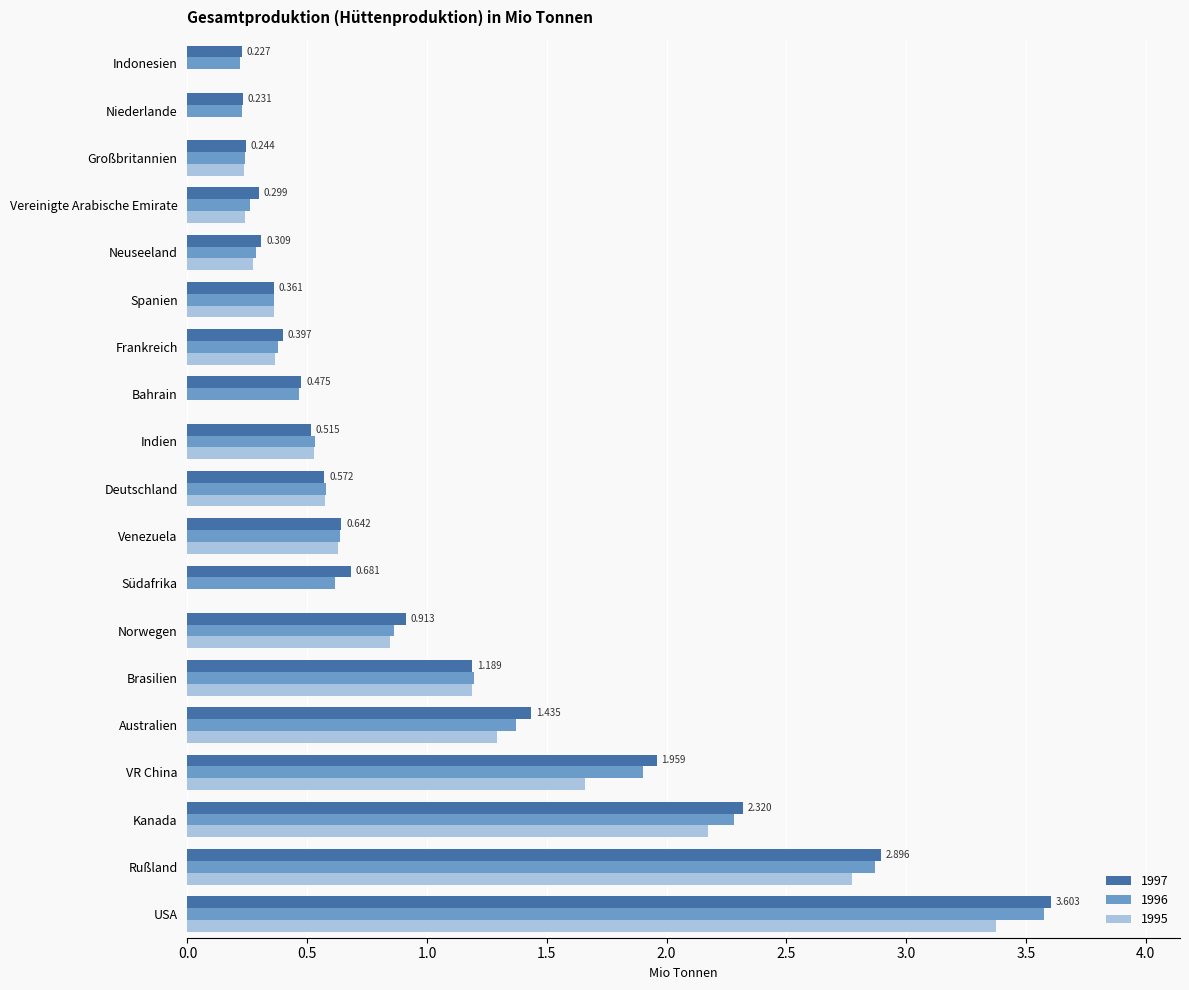

At which category is the sum across all series the highest?

USA